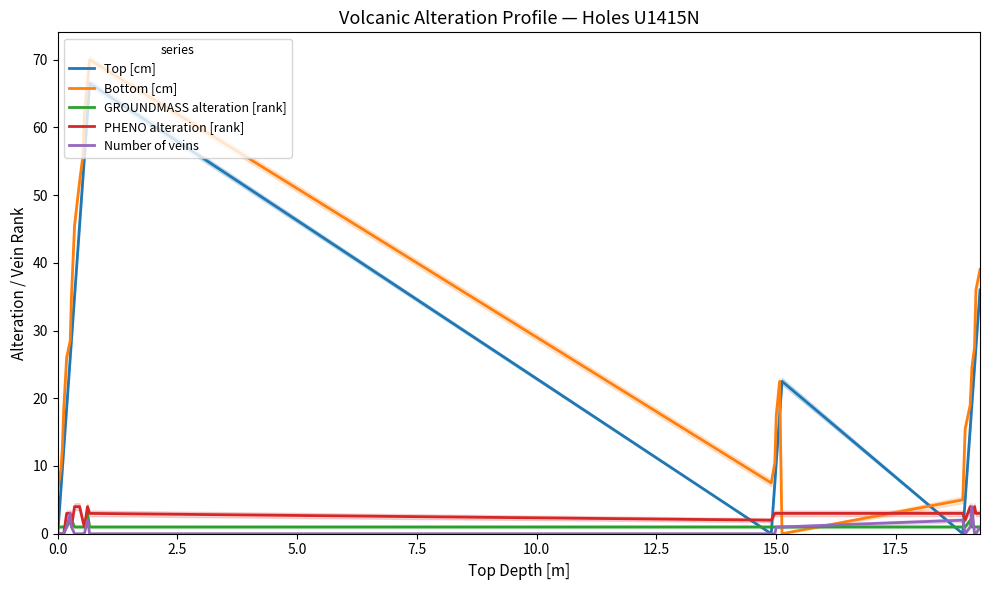

After their last crossing, which series has the higher values: PHENO alteration [rank] or Bottom [cm]?

Bottom [cm]